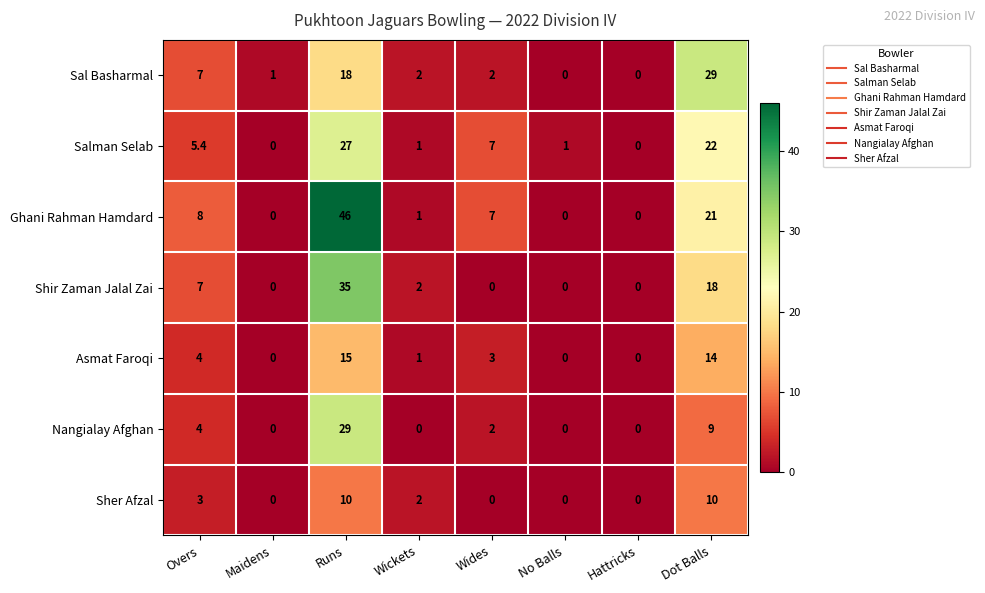

What is the maximum value shown in the chart?

46.0